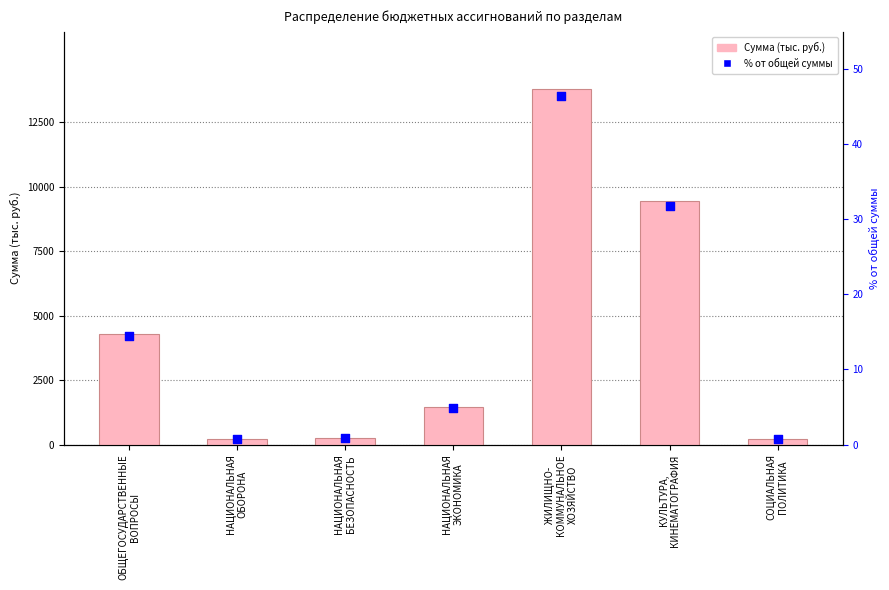

At which category is the sum across all series the highest?

ЖИЛИЩНО-
КОММУНАЛЬНОЕ
ХОЗЯЙСТВО